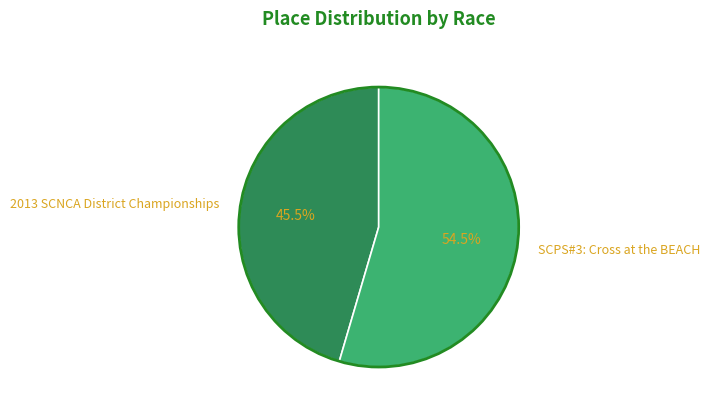

Combined, what portion of the pie is SCPS#3: Cross at the BEACH and 2013 SCNCA District Championships?

100.0%